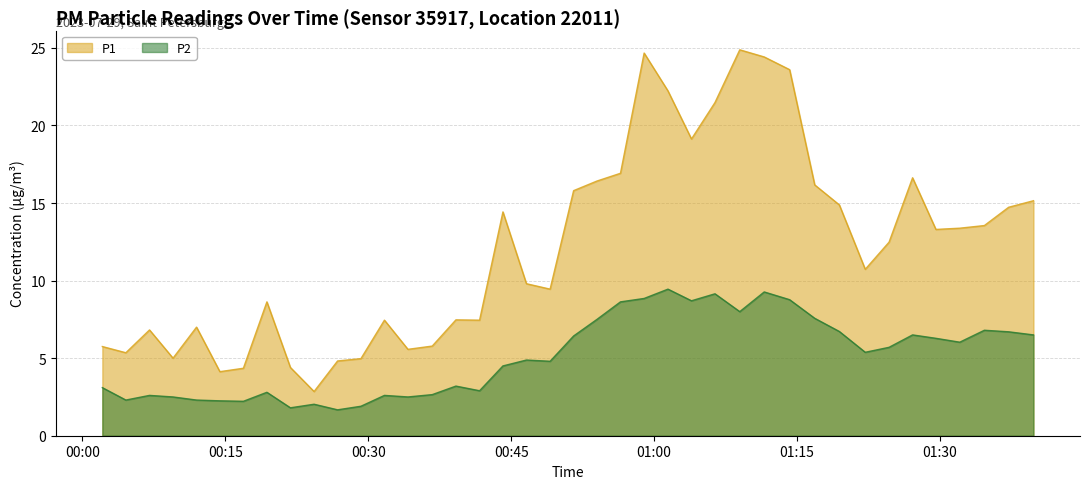

Which has a higher value, 2023-07-29T01:32:04 or 2023-07-29T00:02:06?

2023-07-29T01:32:04